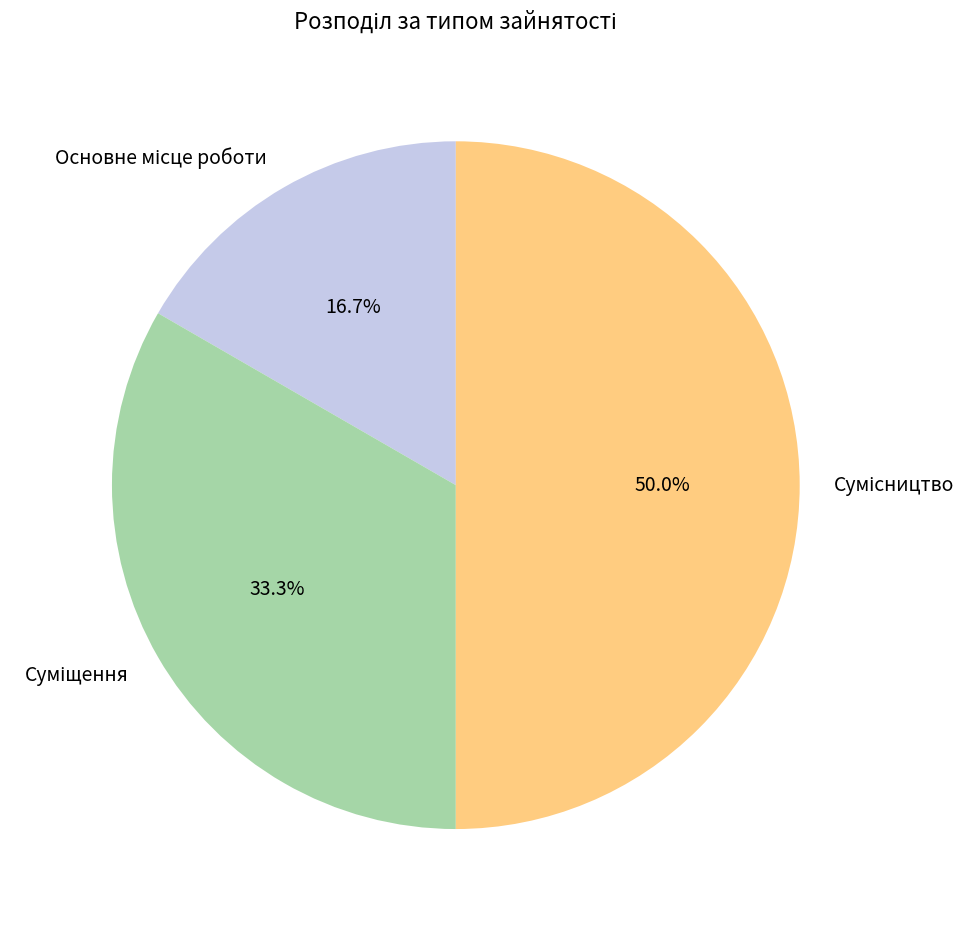

What is the change in value from Суміщення to Сумісництво?

+1